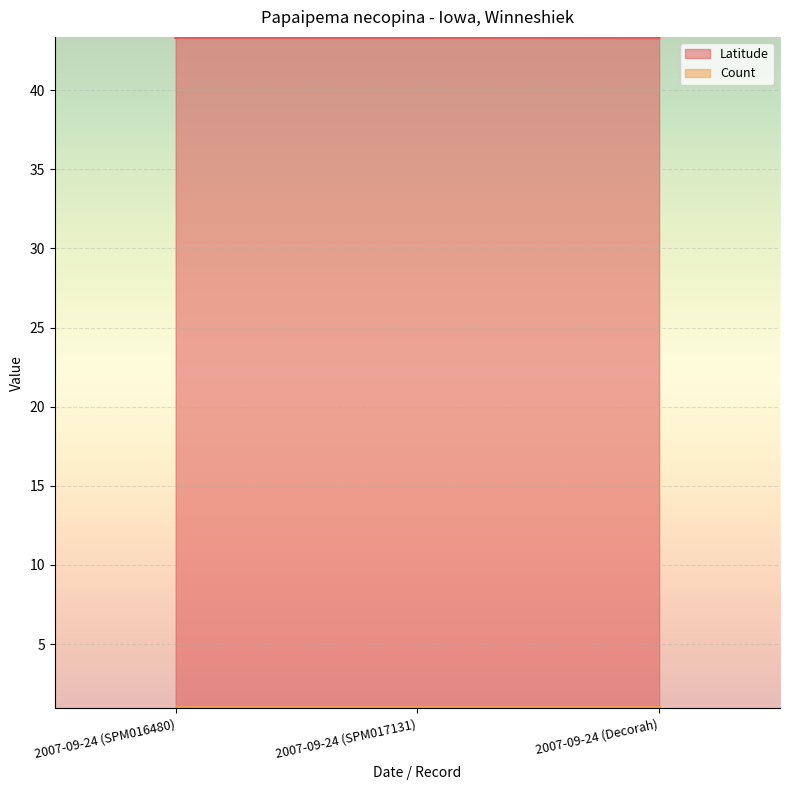

Reading left to right, extract all data points from this chart.

43.3	43.3	43.3